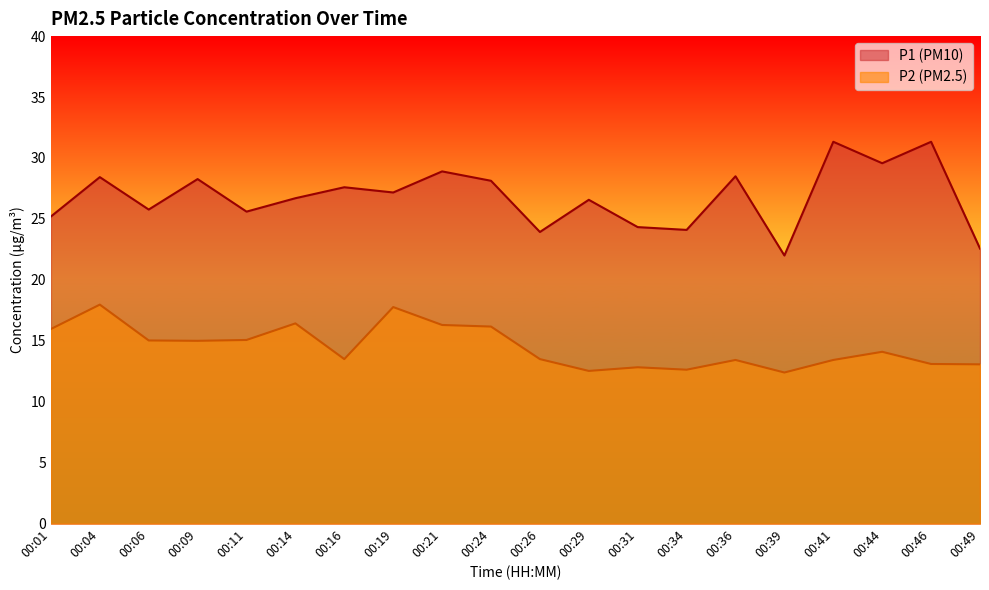

At 00:14, list the series in order from largest to smallest.

P1, P2